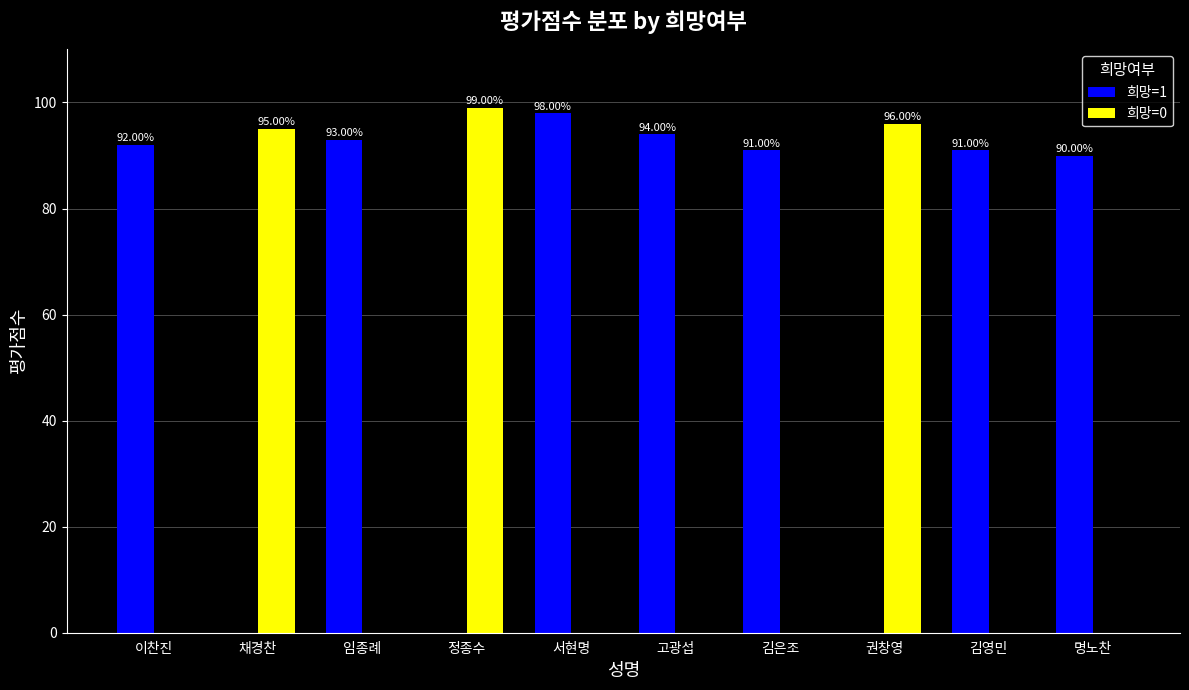

Where is 희망=1 nearest to the value 49?

명노찬